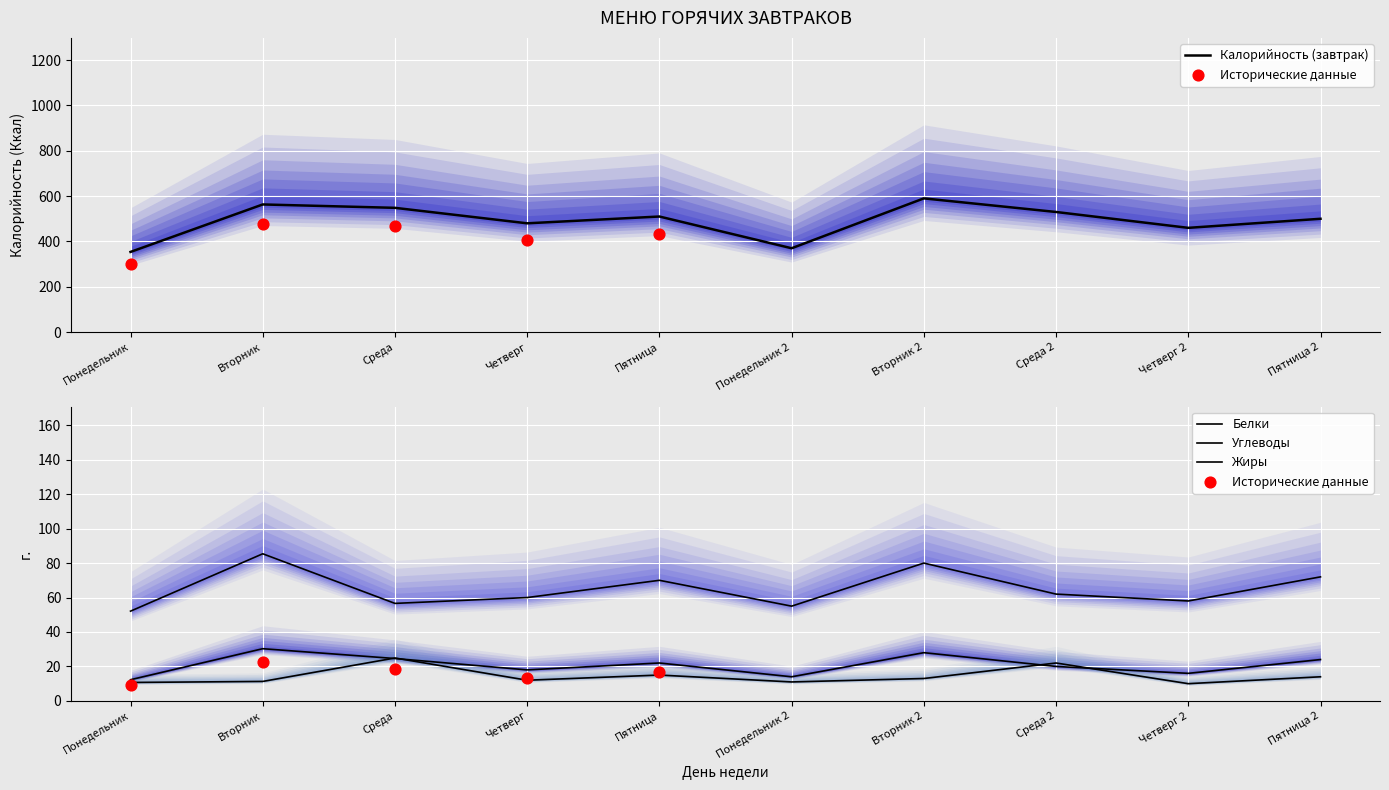

Which series has the largest total across all categories?

Калорийность